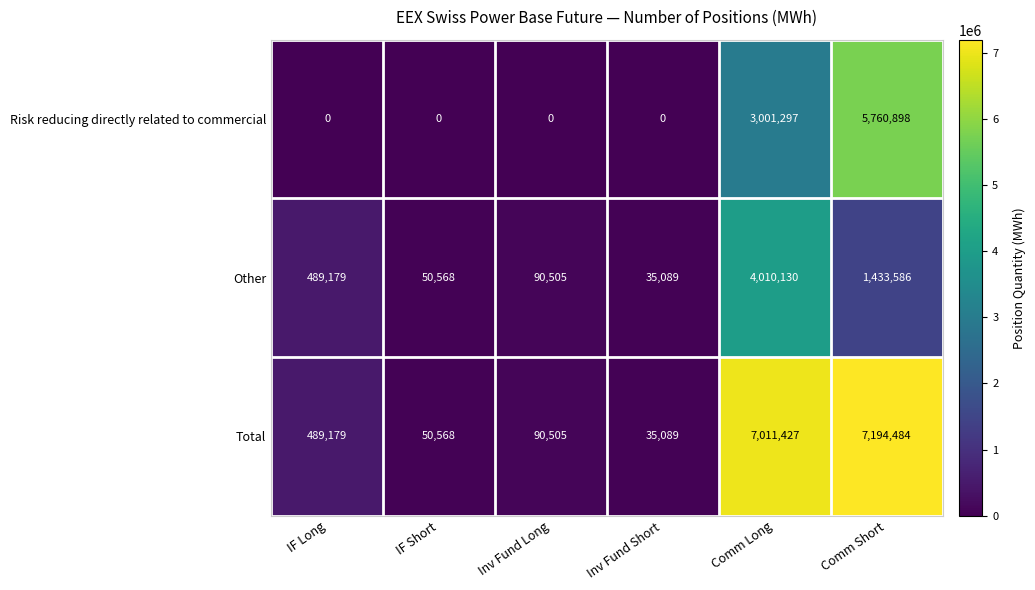

At which category does the chart reach its peak across all series?

Comm Short